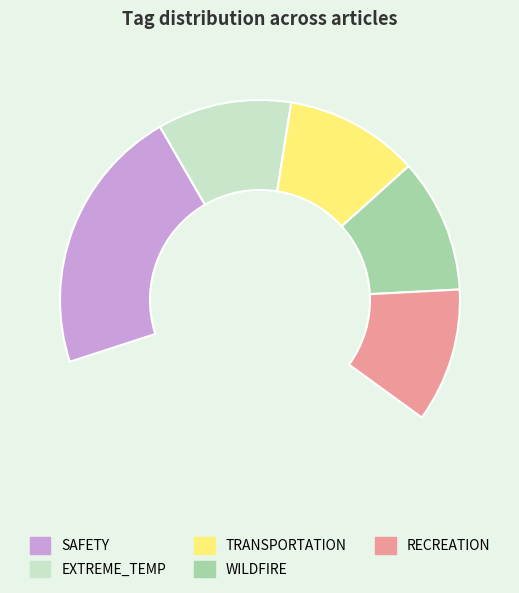

The RECREATION slice represents 17% of the pie. True or false?

True